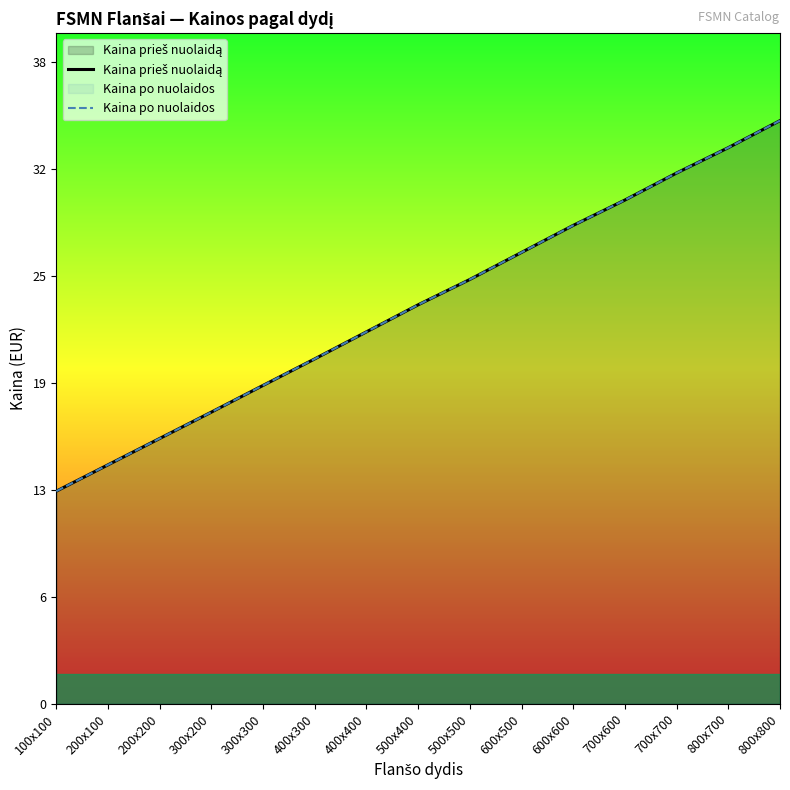

At which label is Kaina prieš nuolaidą closest to 23?

500x400